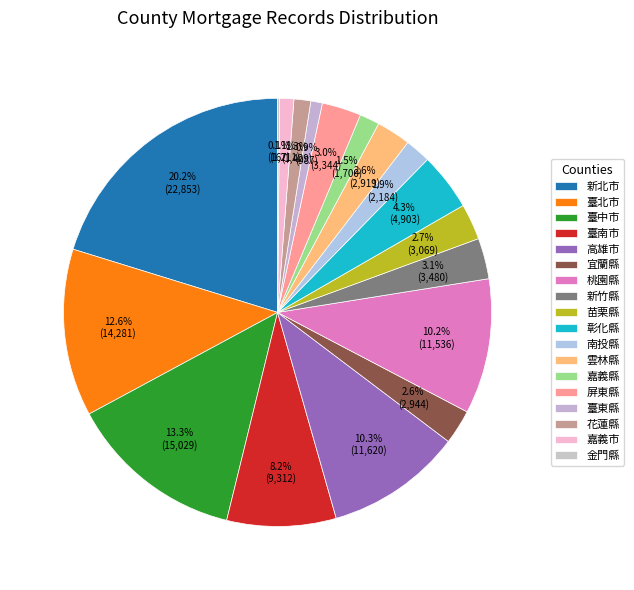

Which category has the smallest portion of the pie?

金門縣